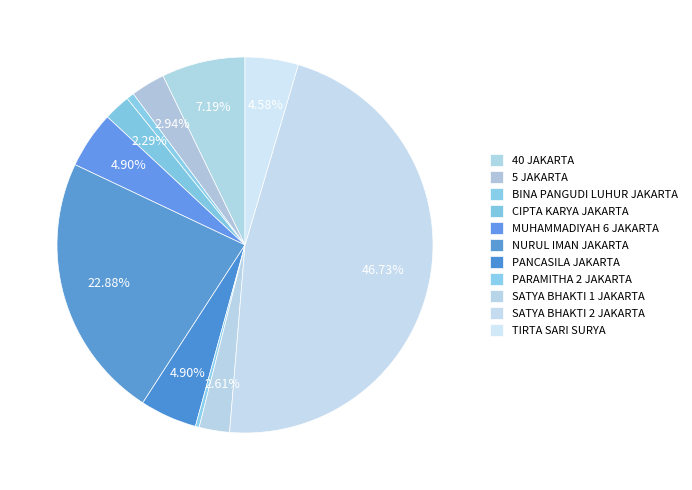

How many slices are in this pie chart?

11